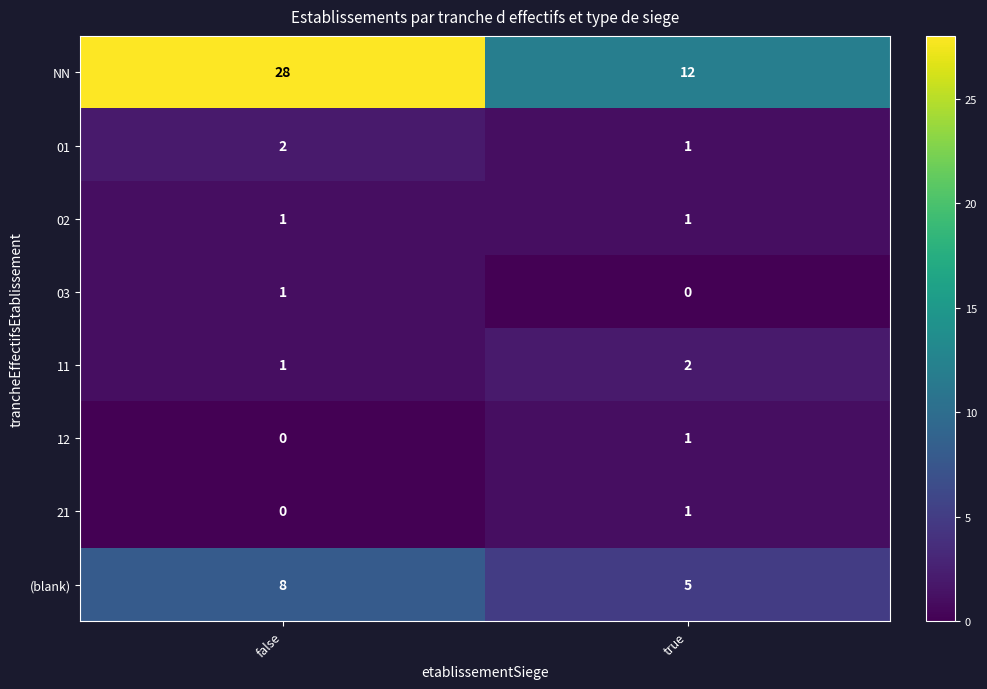

Which category has the highest value in the 21 series?

true